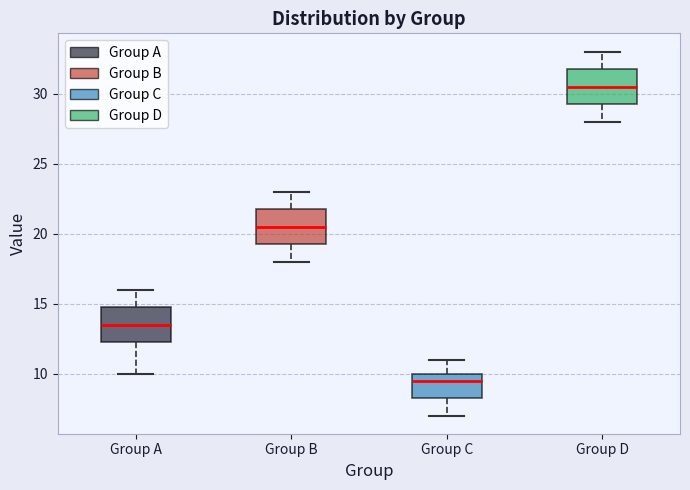

Reading left to right, transcribe this box plot: for each box, give where its median line is, the range the box spans, and where its two whiskers end, as read against the y-axis. The values are not printed on the chart, so give them approximately, as read against the axis.

Group A: median 13.5, box 12.5 to 15.0, whiskers 10.0 to 16.0
Group B: median 20.5, box 19.5 to 22.0, whiskers 18.0 to 23.0
Group C: median 9.5, box 8.5 to 10.0, whiskers 7.0 to 11.0
Group D: median 30.5, box 29.5 to 32.0, whiskers 28.0 to 33.0